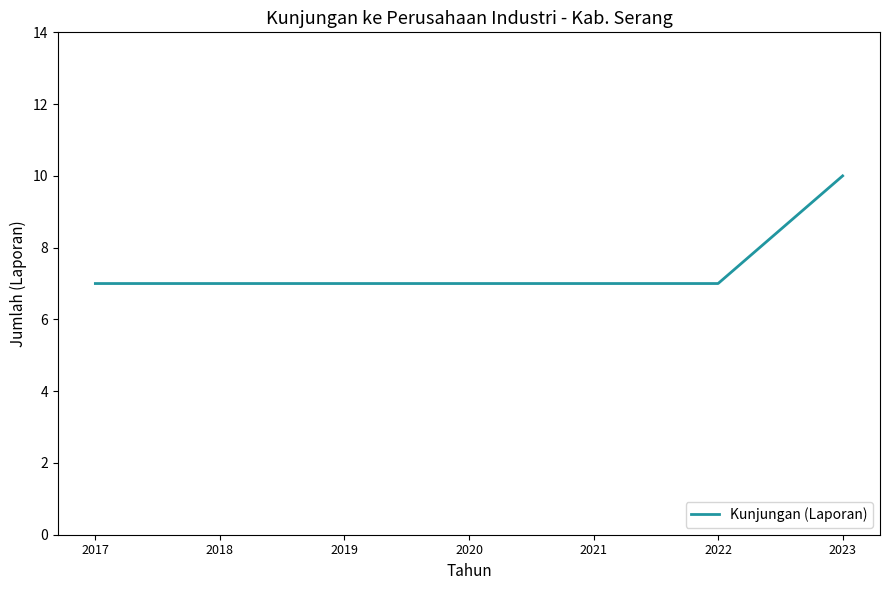

True or false: the data shows 10 at 2020.

False